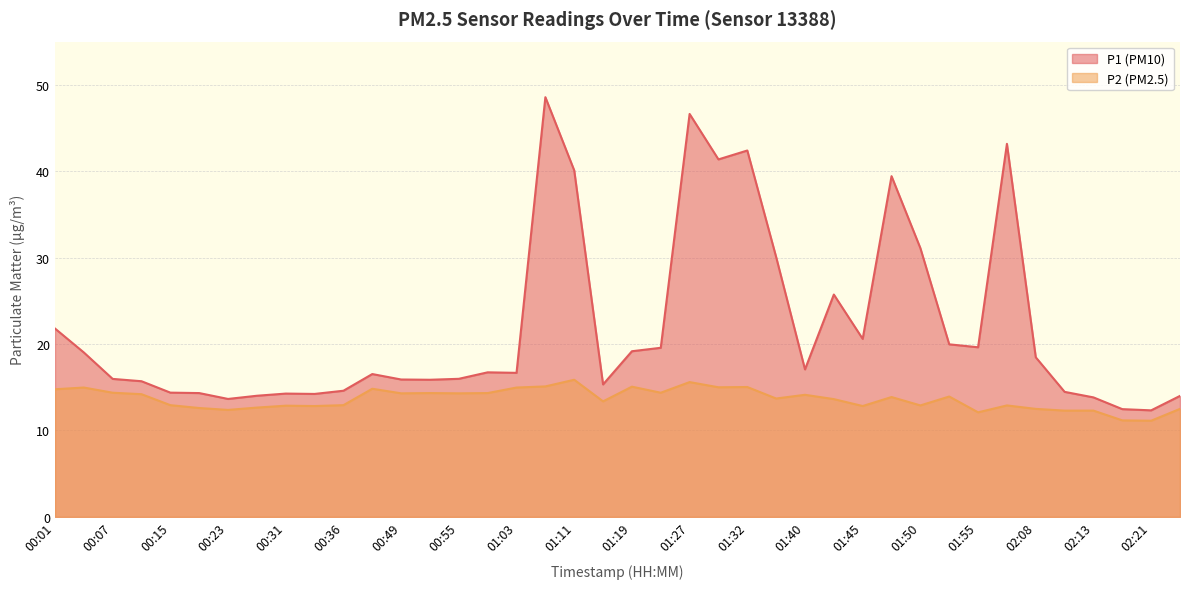

Rank the series at 01:45 from lowest to highest value.

P2, P1